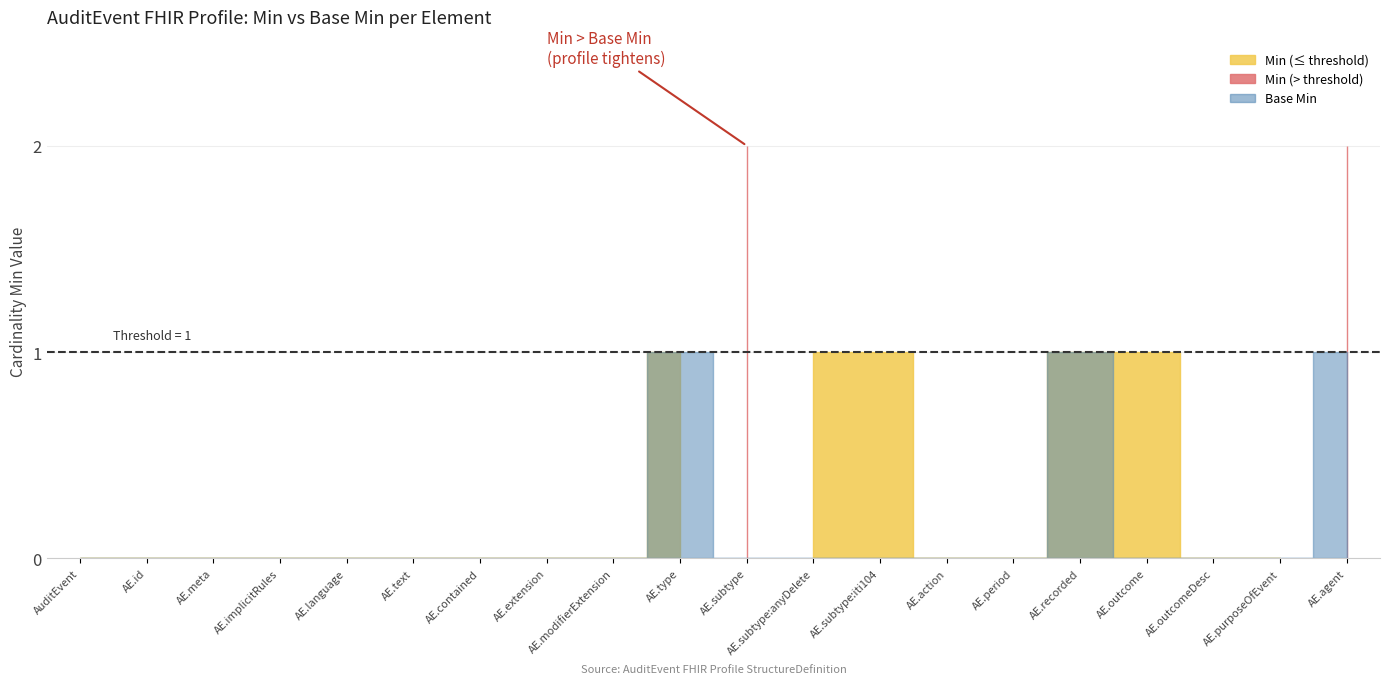

Rank the series by their maximum value, from lowest to highest.

Base Min, Min